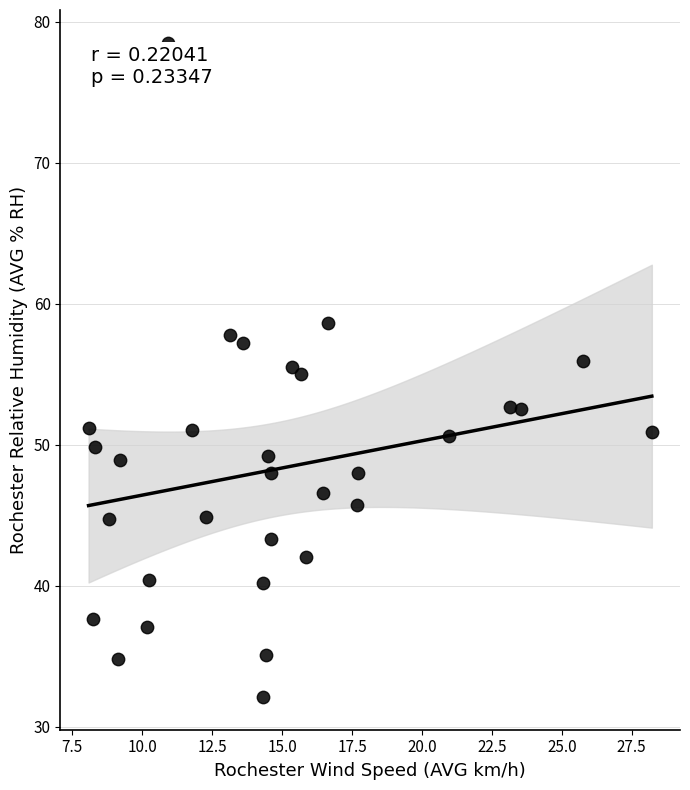

What is the range of Y values (max minus min)?

46.4